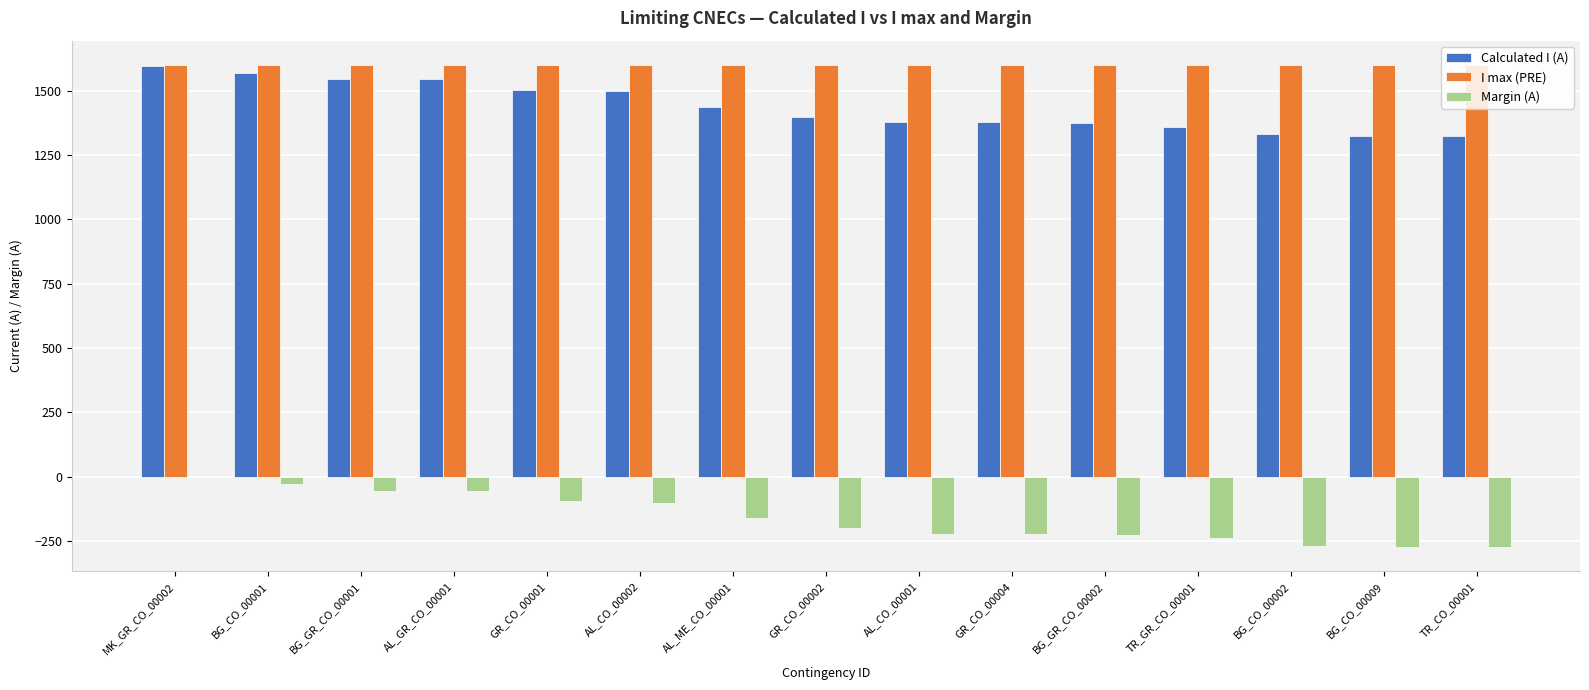

How many data points in Margin (A) are above -202?

7